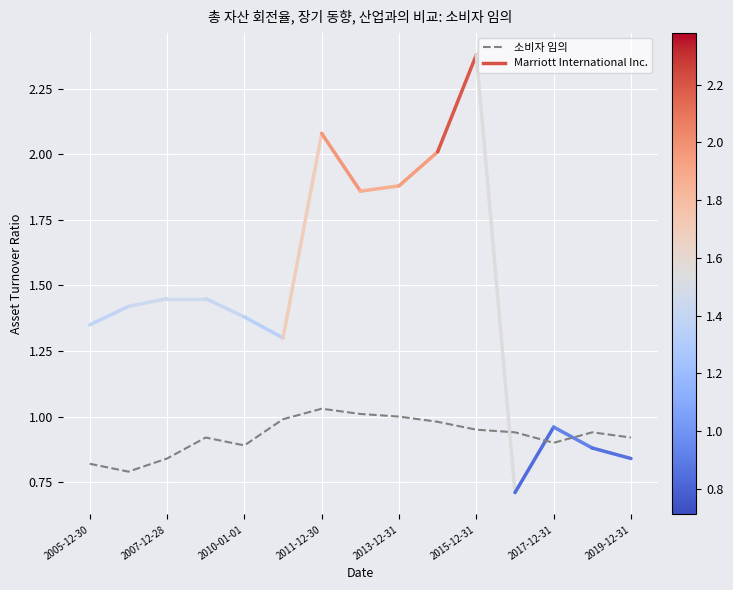

Is this an area chart (filled region under the line)?

No